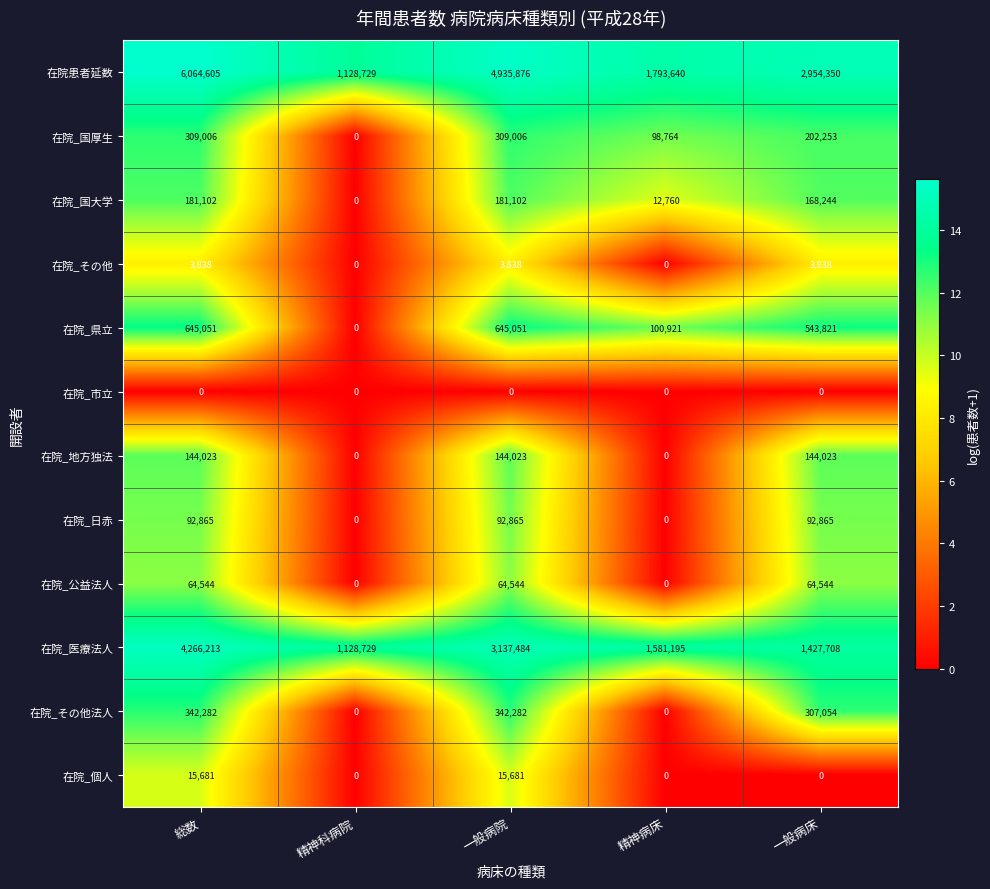

Count the 在院_公益法人 values in the range 0 to 64544.

5